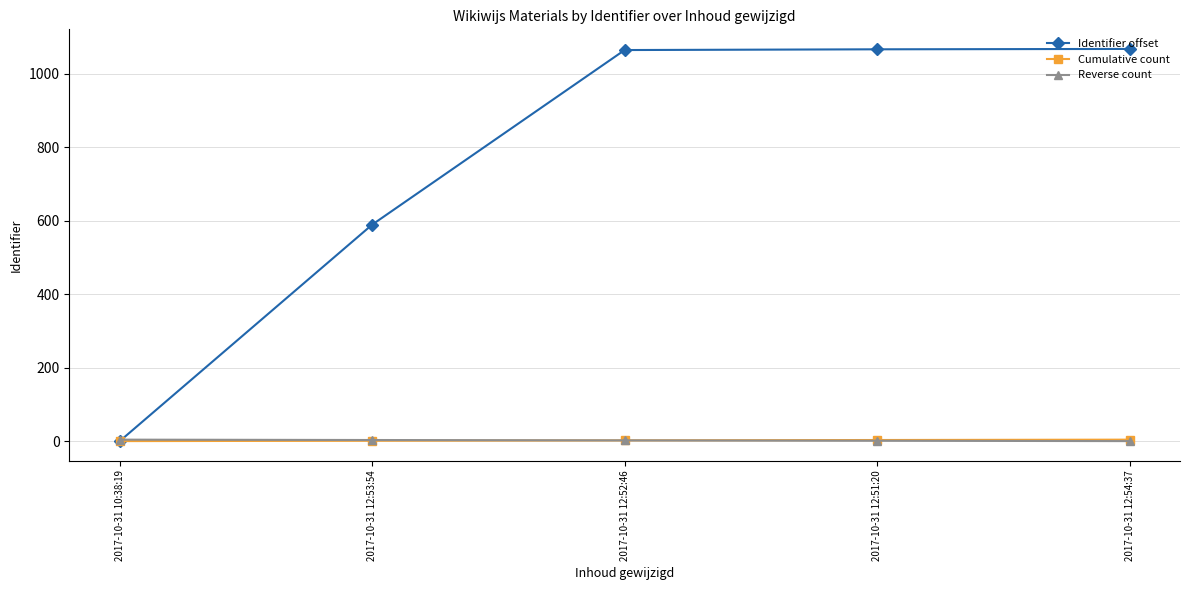

True or false: Identifier offset has more than 1 points higher than both neighbors.

False